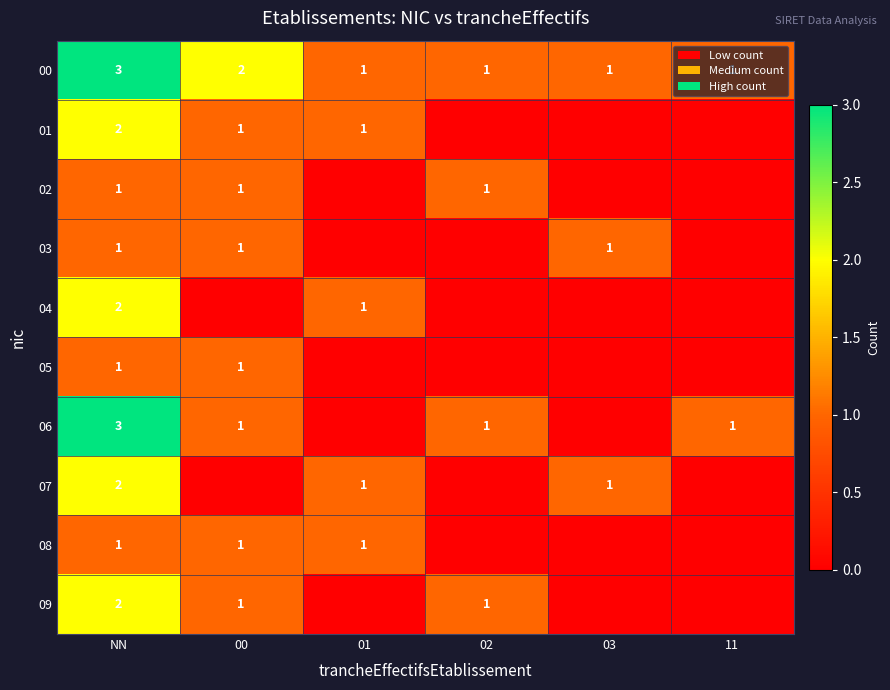

The 07 series shows 1 at 01. True or false?

True